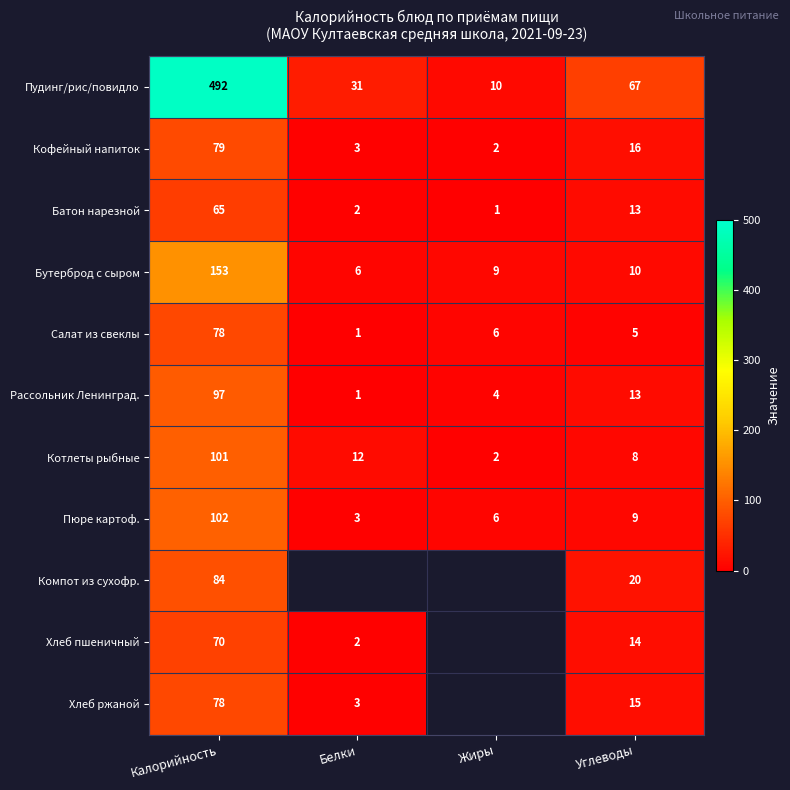

What is the difference between the highest and lowest values at Углеводы?

62